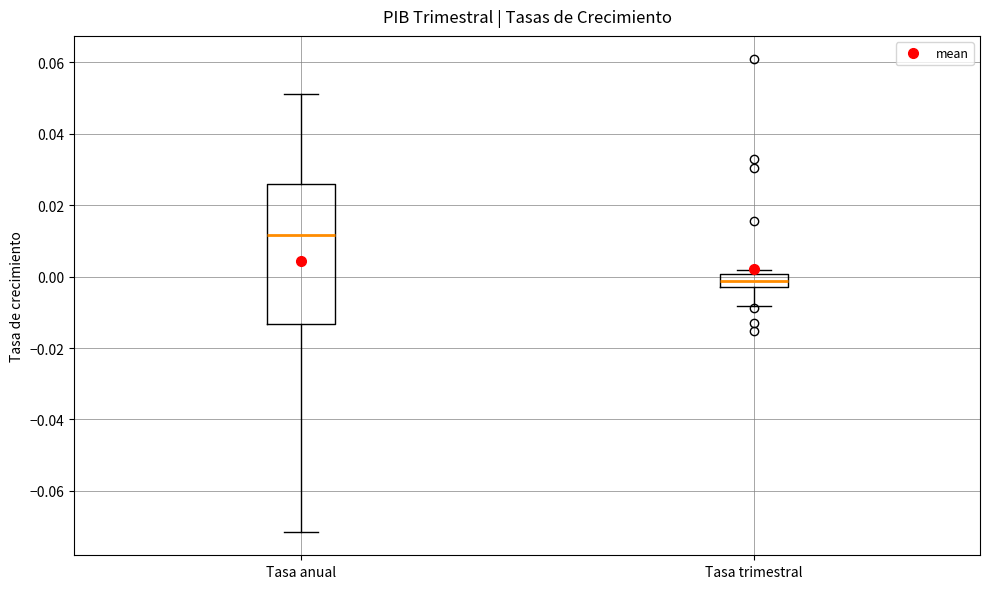

Which box's median line is the lowest?

Tasa trimestral